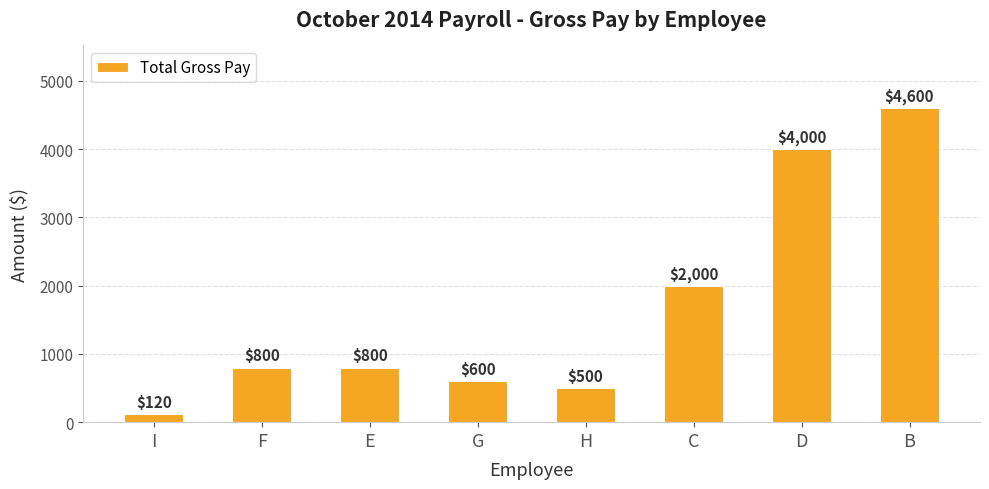

What position from the left is C?

6